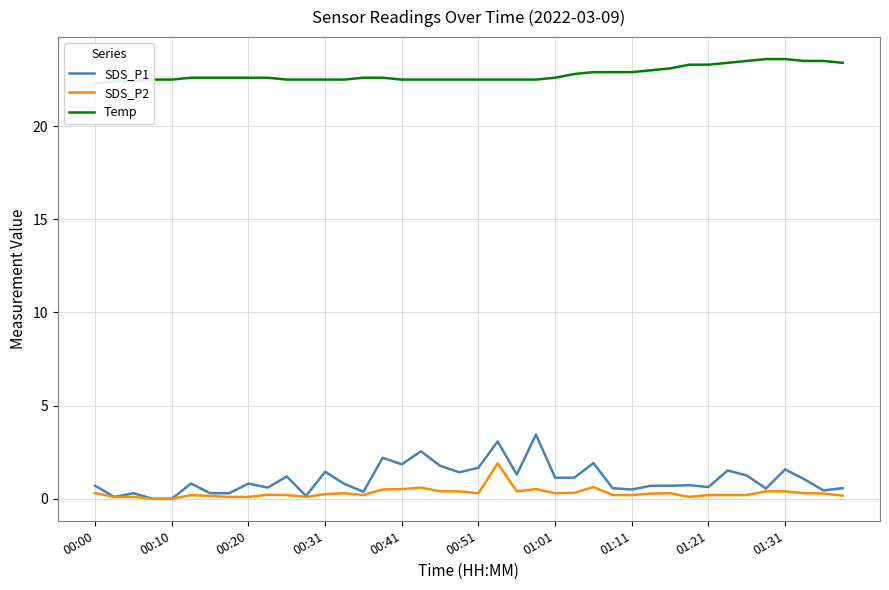

Which series has the largest total across all categories?

Temp